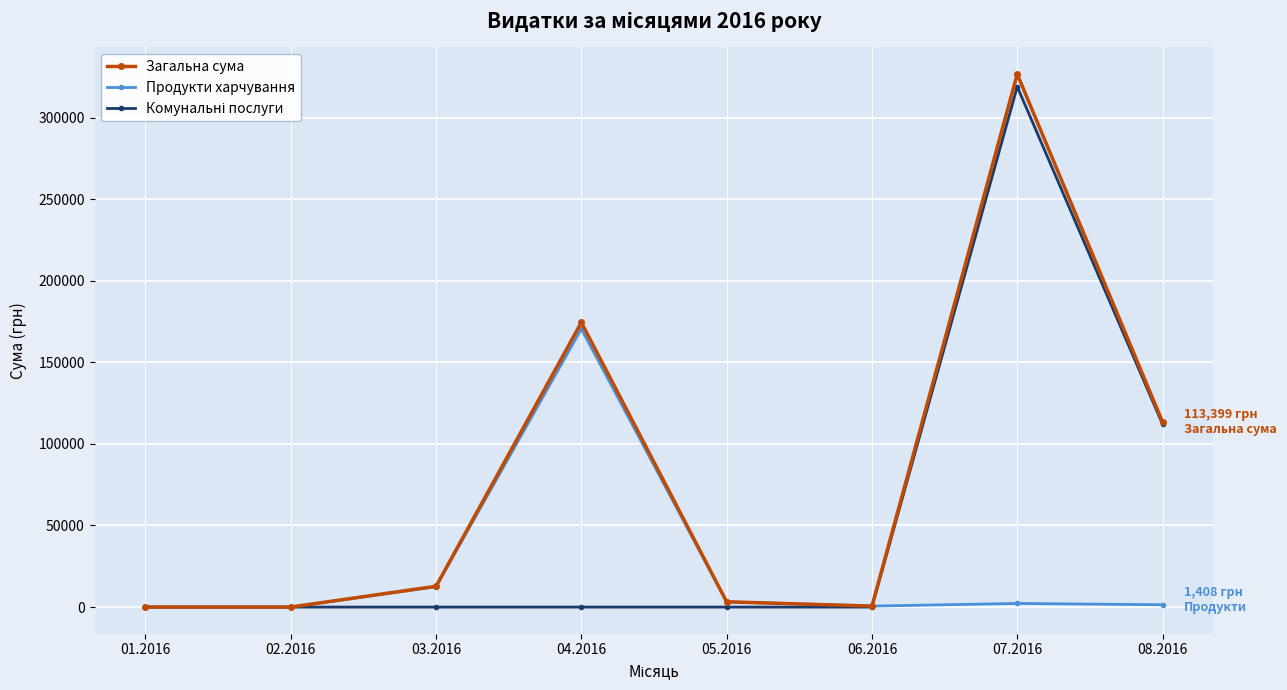

How many interior local peaks does the Загальна сума series have?

2